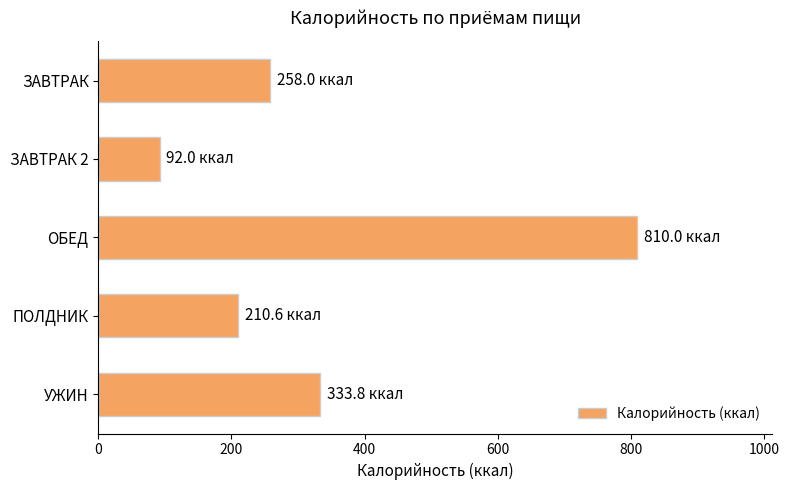

Reading top to bottom, what are all the values shown in this chart?

ЗАВТРАК=258.0	ЗАВТРАК 2=92.0	ОБЕД=810.0	ПОЛДНИК=210.6	УЖИН=333.8